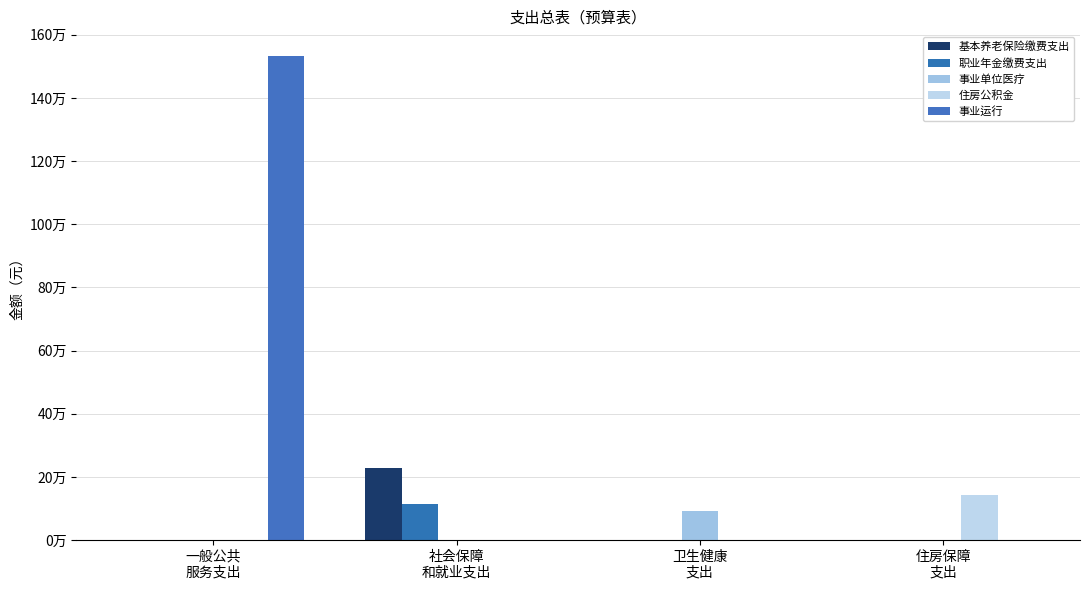

Are the bars grouped side by side (vs. stacked)?

Yes